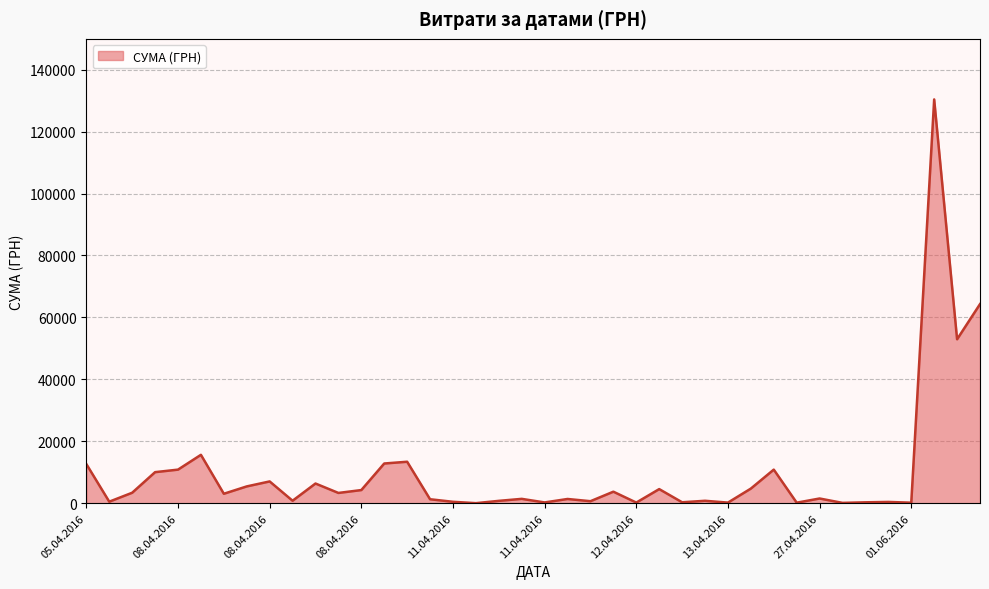

What is the average value?

9787.5